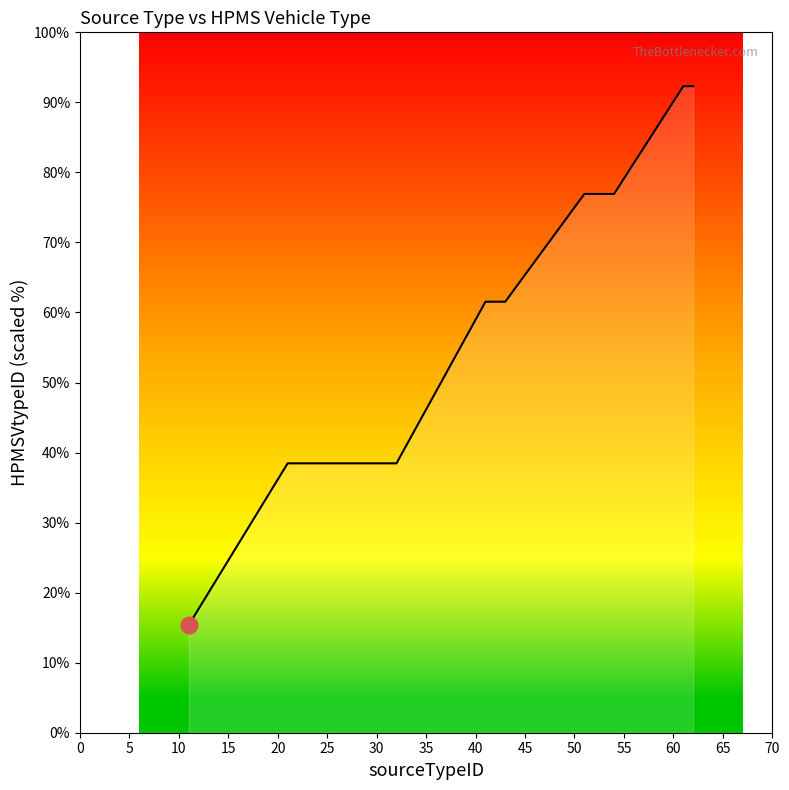

What is the maximum value shown in the chart?

92.3